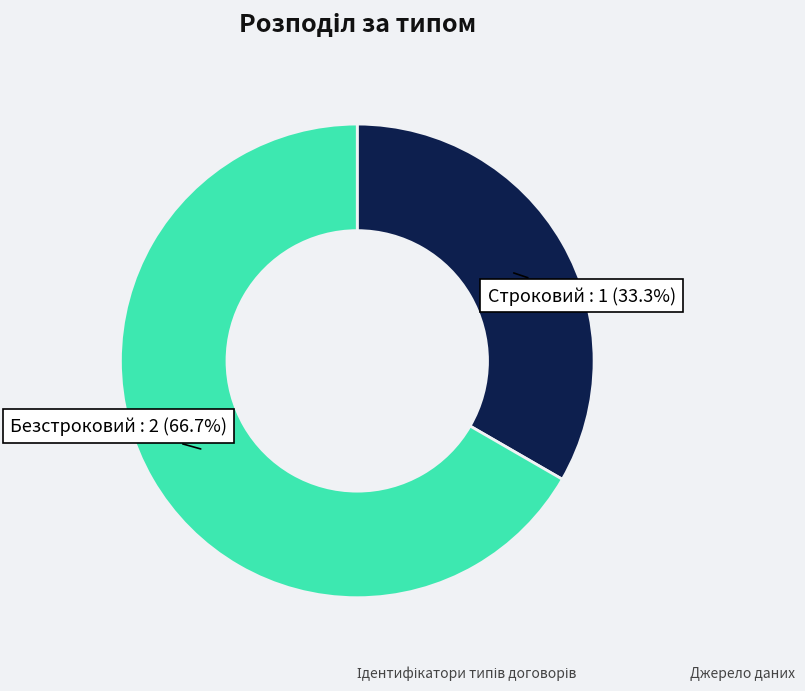

What percentage is the Строковий slice, to the nearest percent?

33%